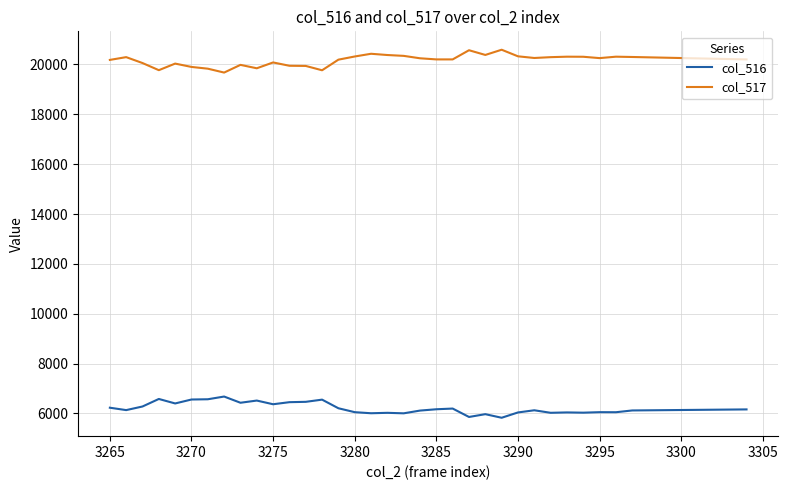

List the series in order of their overall mean, highest first.

col_517, col_516